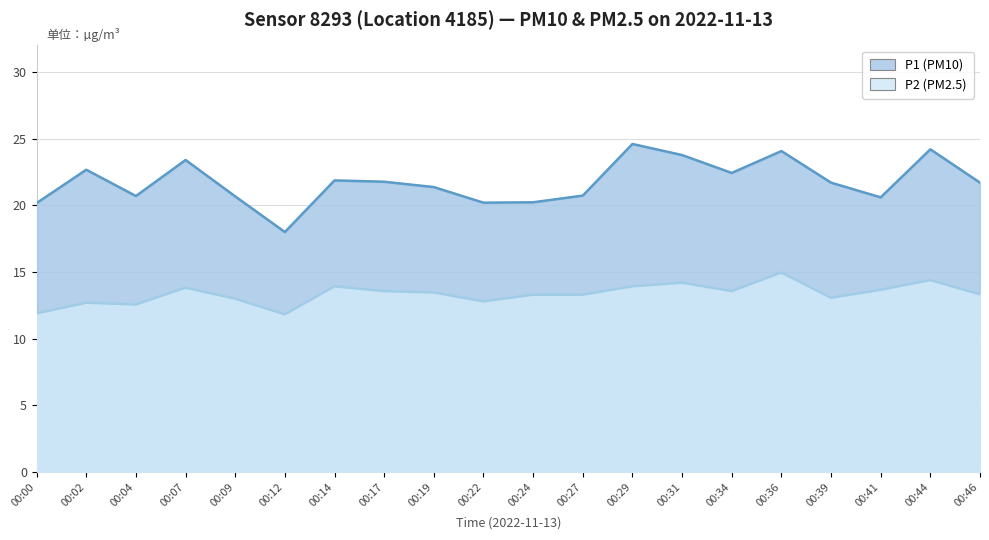

What is the total value across all series at 00:34?

36.0